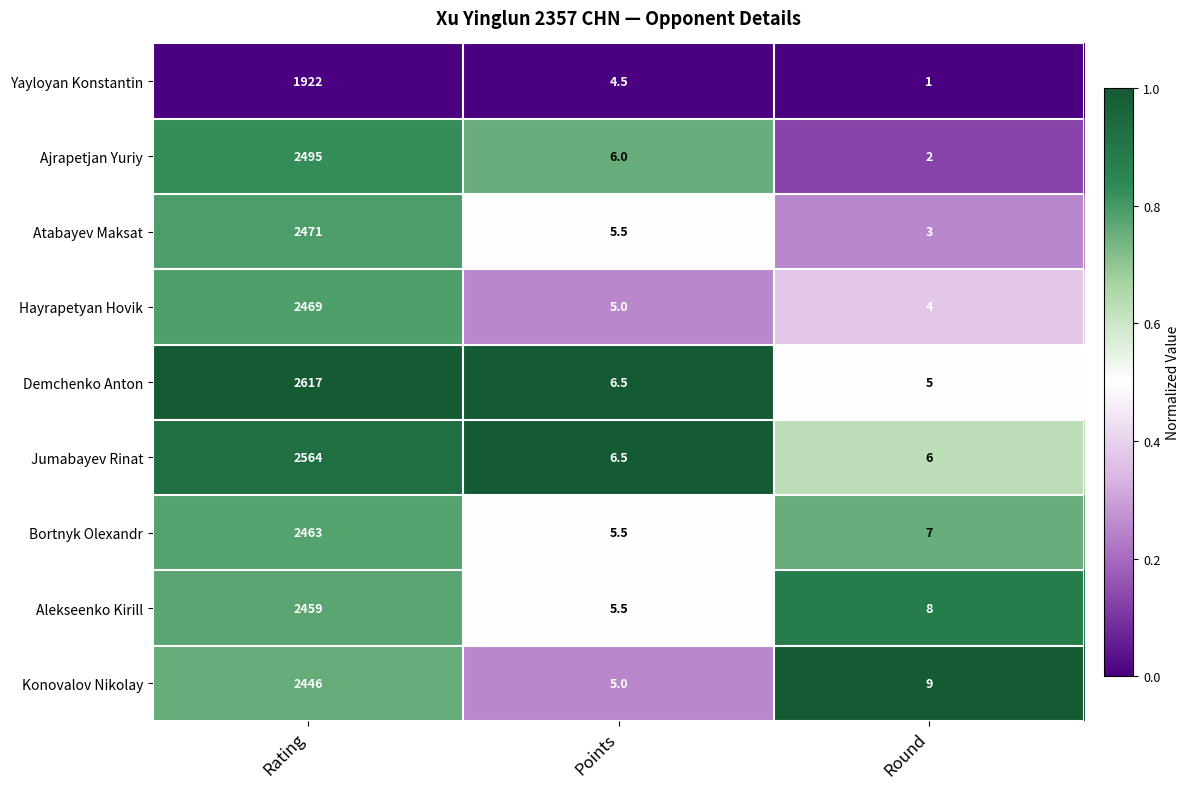

Reading left to right, transcribe all the data shown in this chart.

Yayloyan Konstantin: 1922.0	4.5	1.0
Ajrapetjan Yuriy: 2495.0	6.0	2.0
Atabayev Maksat: 2471.0	5.5	3.0
Hayrapetyan Hovik: 2469.0	5.0	4.0
Demchenko Anton: 2617.0	6.5	5.0
Jumabayev Rinat: 2564.0	6.5	6.0
Bortnyk Olexandr: 2463.0	5.5	7.0
Alekseenko Kirill: 2459.0	5.5	8.0
Konovalov Nikolay: 2446.0	5.0	9.0